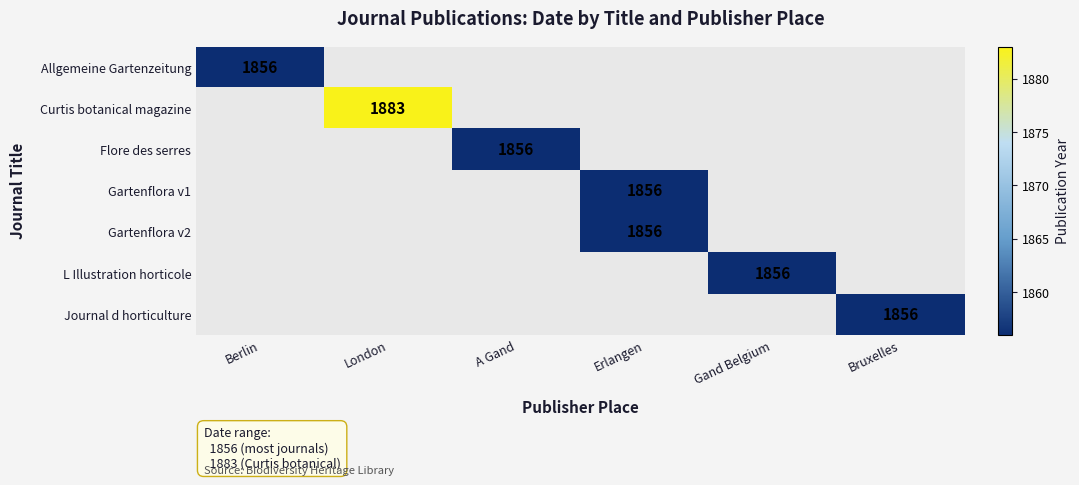

At which category does the chart reach its peak across all series?

London